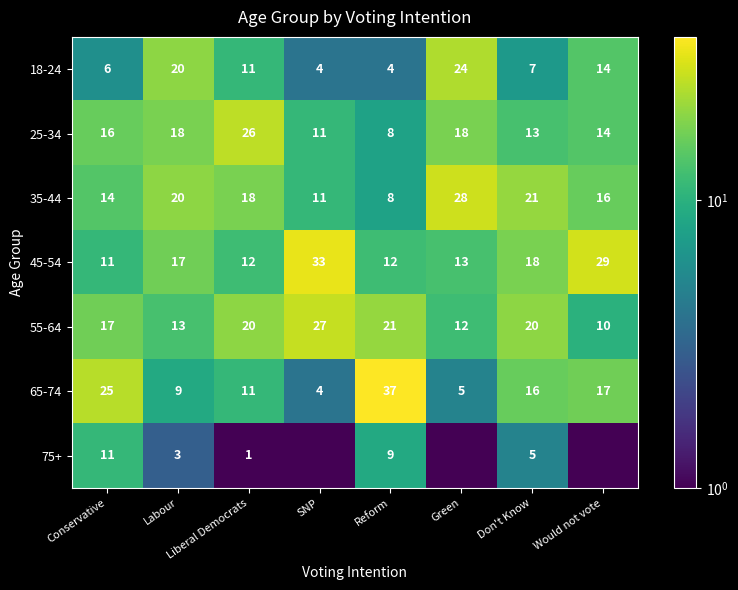

Is it true that 35-44 equals 14.0 at Conservative?

True